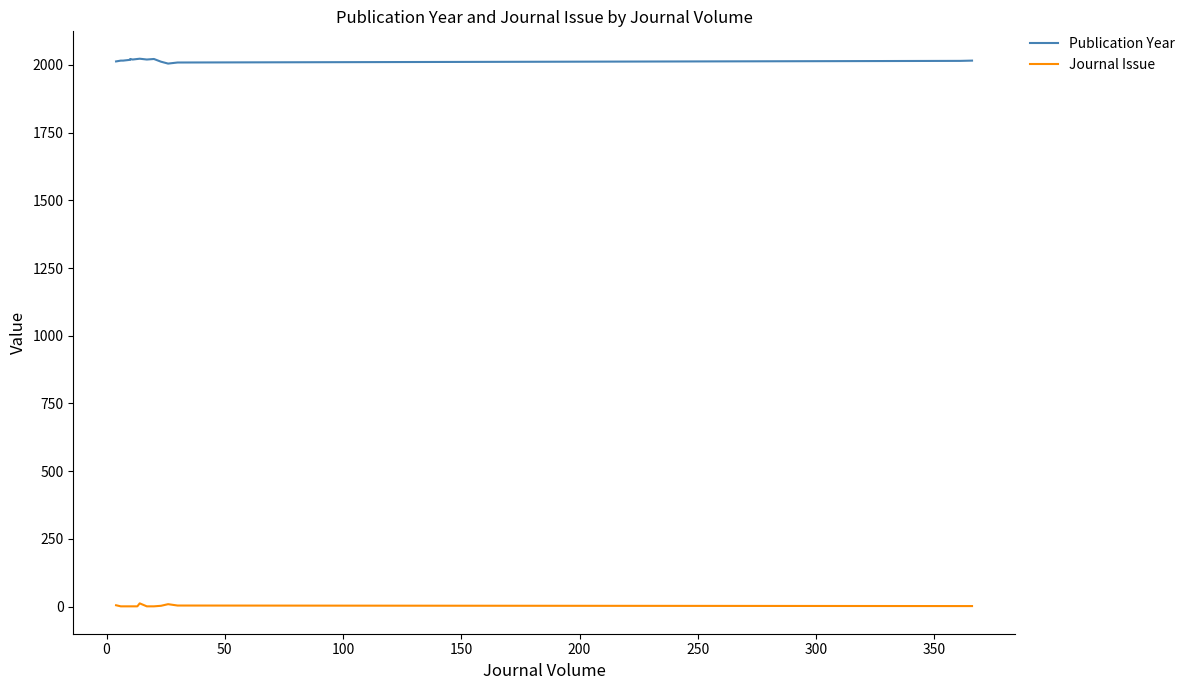

How many lines are shown in the chart?

2